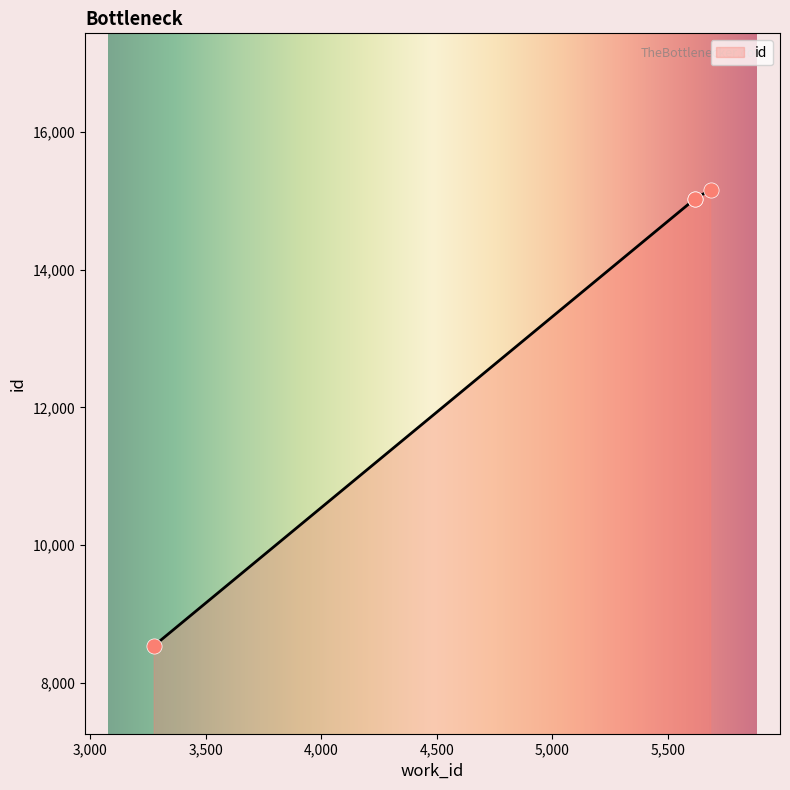

What is the ratio of the value at 3278 to the value at 5618?

0.6